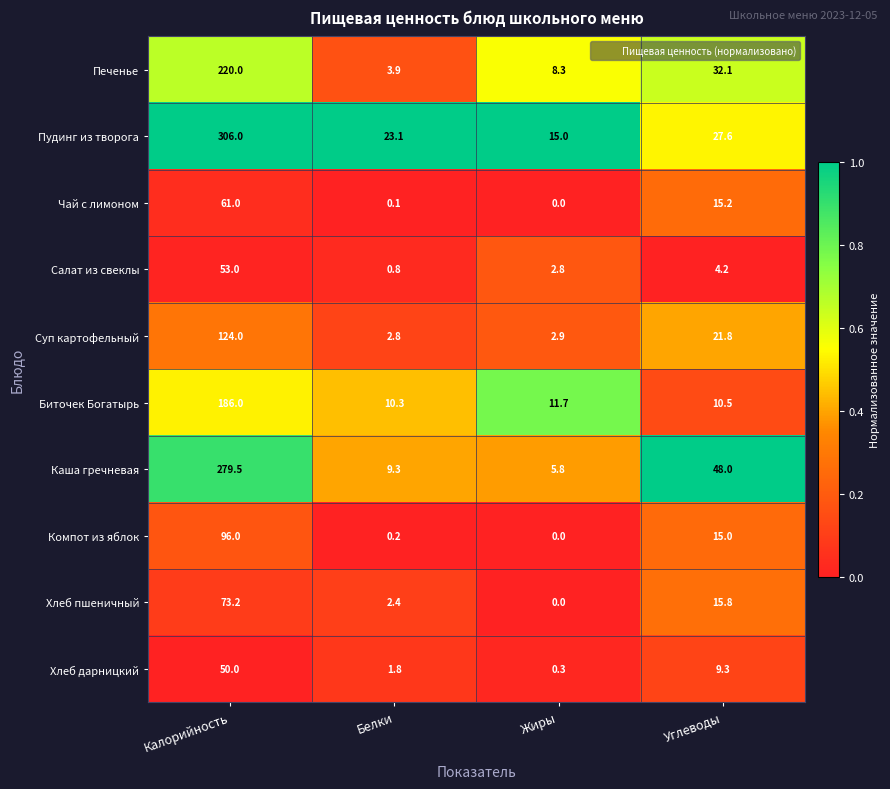

What is the maximum value shown in the chart?

306.0